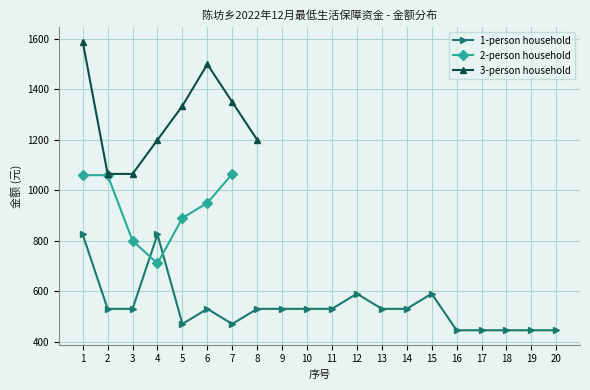

What is the maximum value for 1-person household?

825